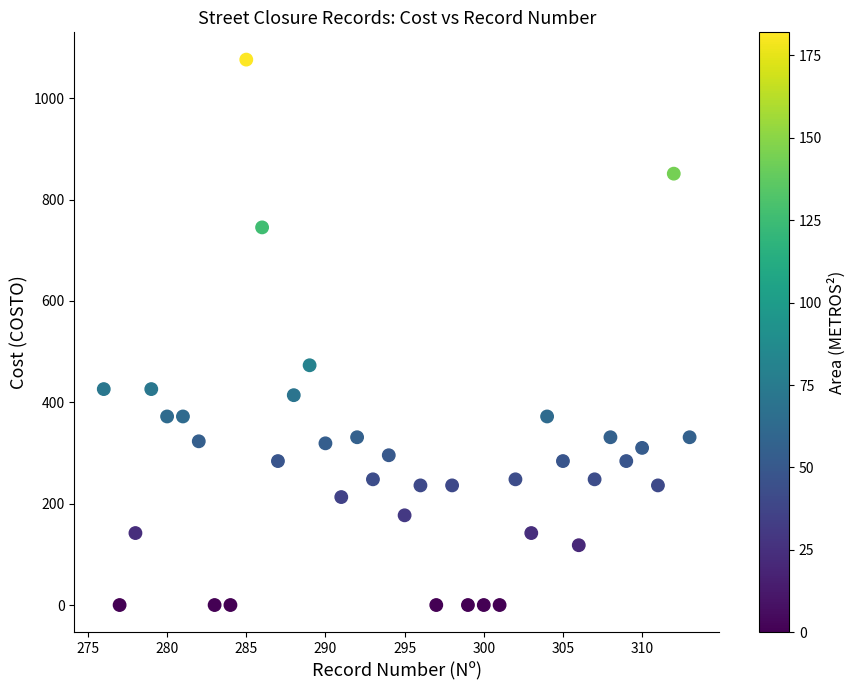

What is the range of X values (max minus min)?

37.0